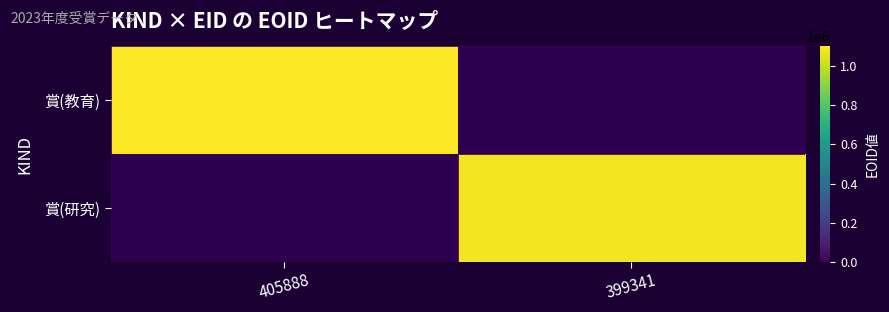

What is the approximate value of 賞(教育) at 405888?

1101157.0